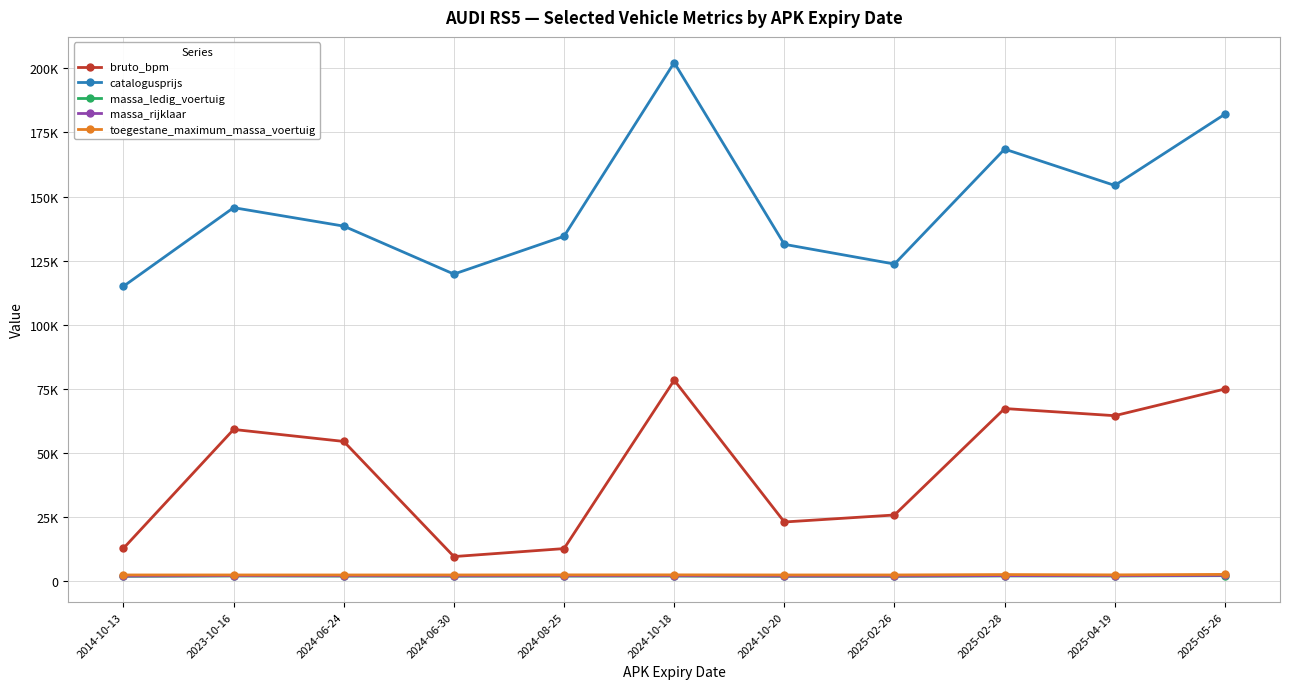

How many interior local valleys does the massa_rijklaar series have?

2